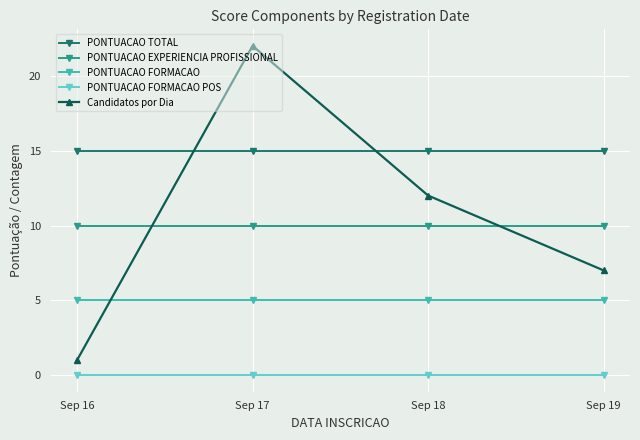

What are all the series names shown in the legend?

PONTUACAO TOTAL, PONTUACAO EXPERIENCIA PROFISSIONAL, PONTUACAO FORMACAO, PONTUACAO FORMACAO POS, Candidatos por Dia